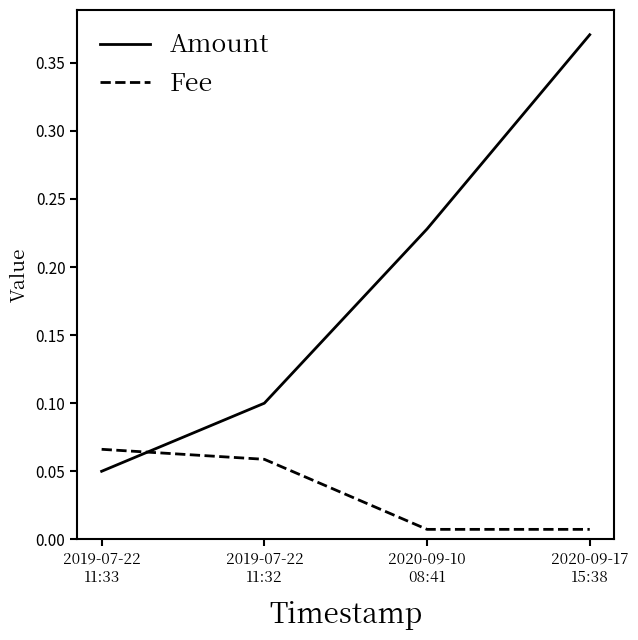

Count the number of categories in the chart.

4